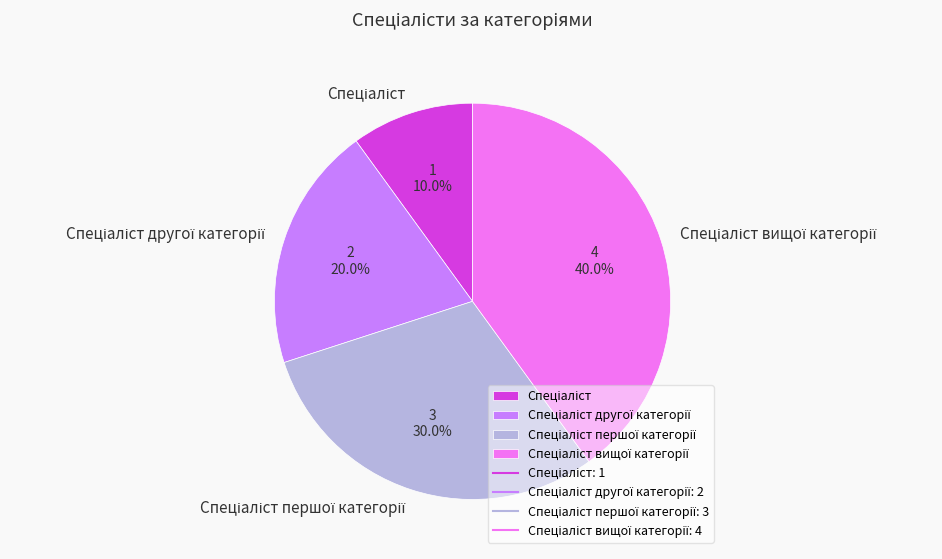

Is there any slice that represents more than half of the pie?

No